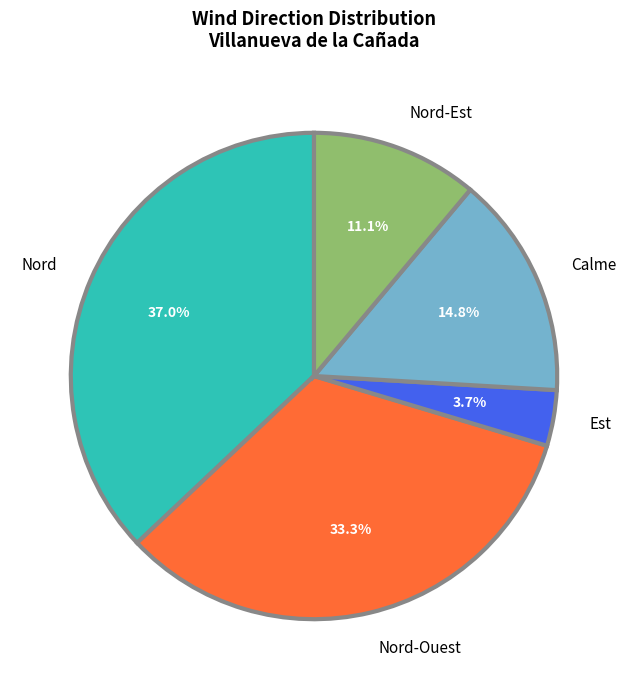

How many slices are in this pie chart?

5